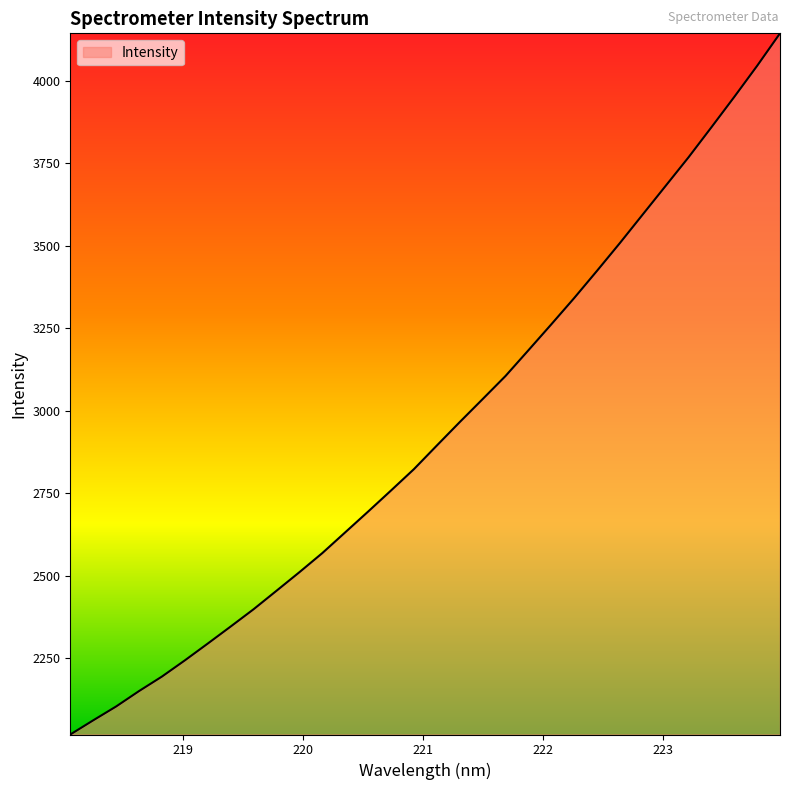

What is the maximum value shown in the chart?

4144.1